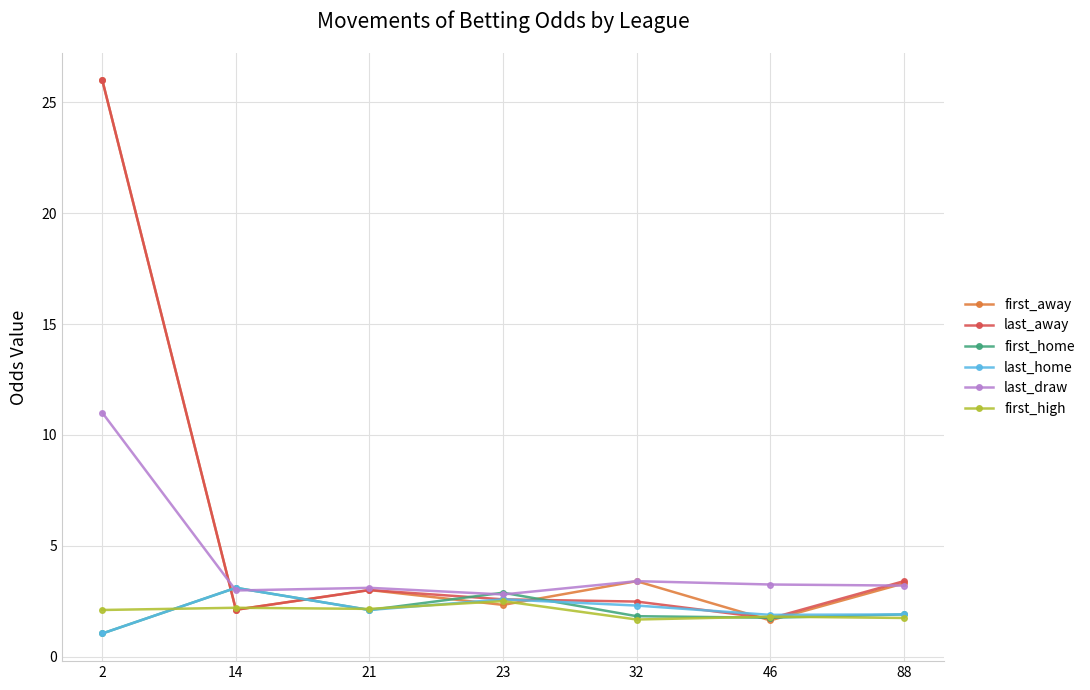

Is the value of first_home at 46 greater than the value of first_high at 14?

No